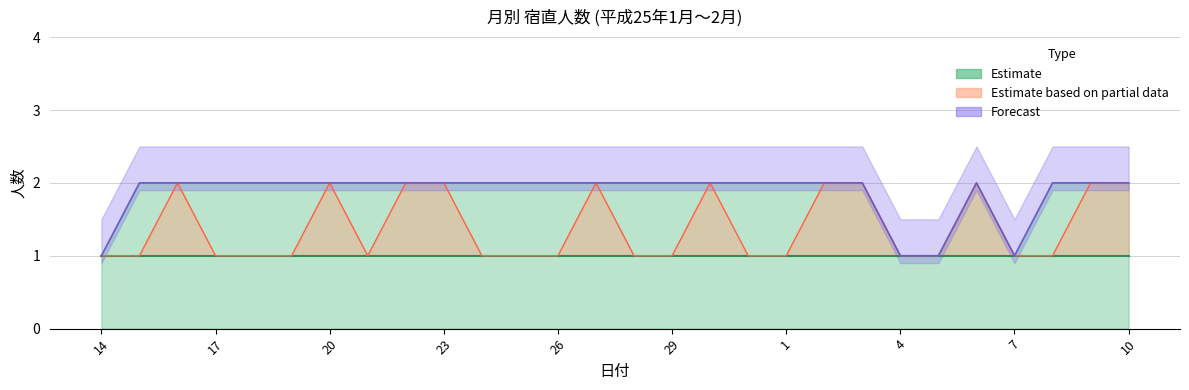

How many data points are less than 2?

4